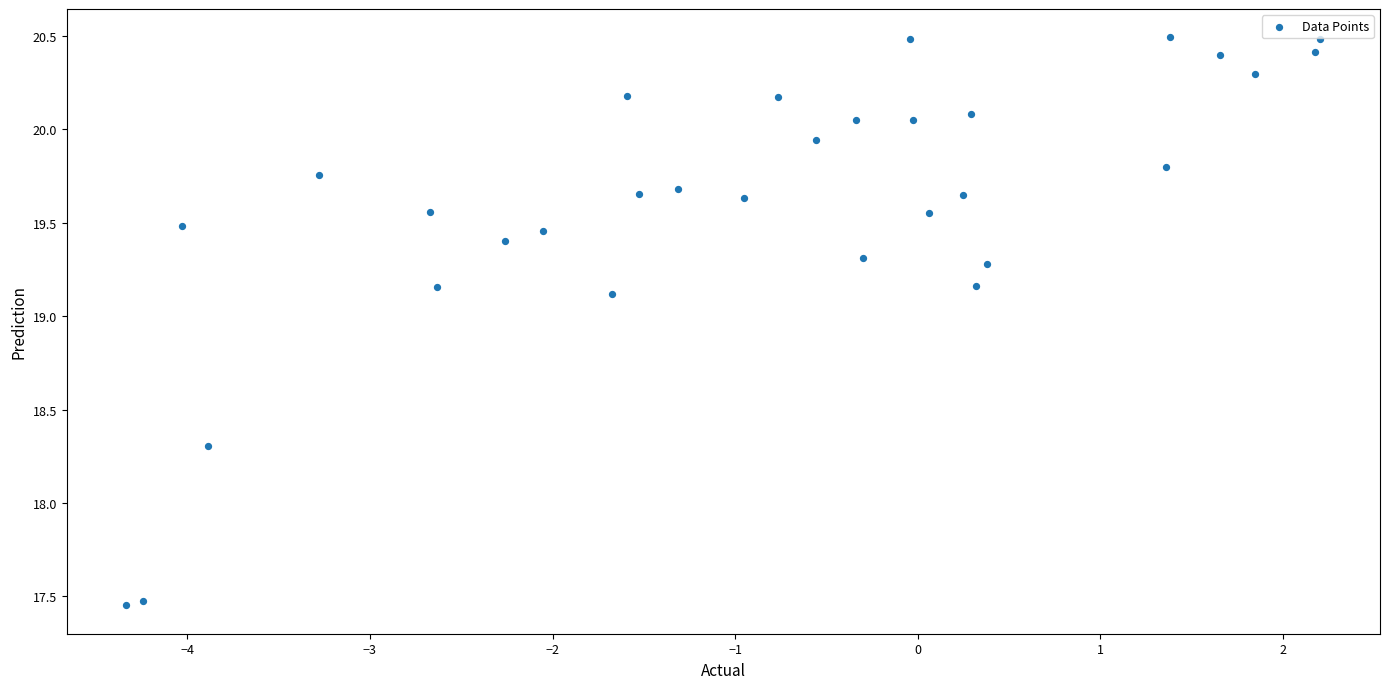

What Y value in the scatter plot is closest to 18?

18.3